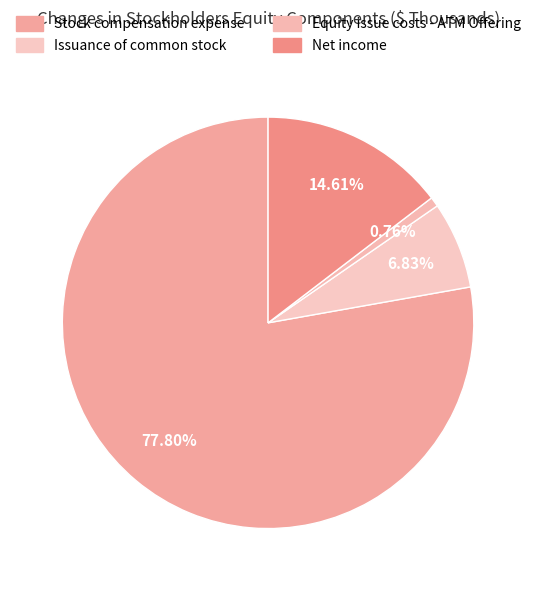

What percentage is NOT represented by Stock compensation expense?

22.2%